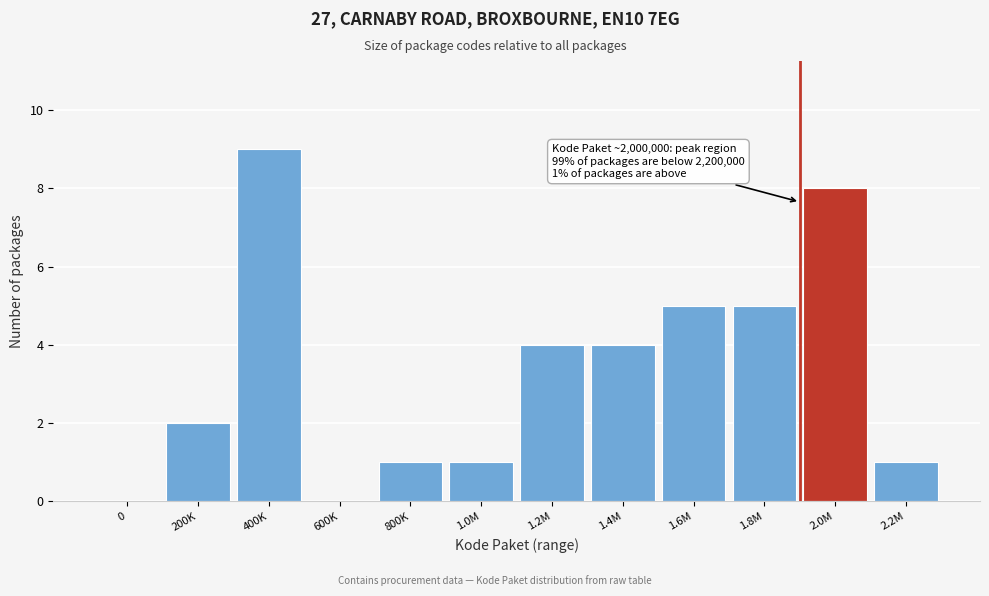

Reading left to right, what are all the values shown in this chart?

0=0	200K=2	400K=9	600K=0	800K=1	1.0M=1	1.2M=4	1.4M=4	1.6M=5	1.8M=5	2.0M=8	2.2M=1